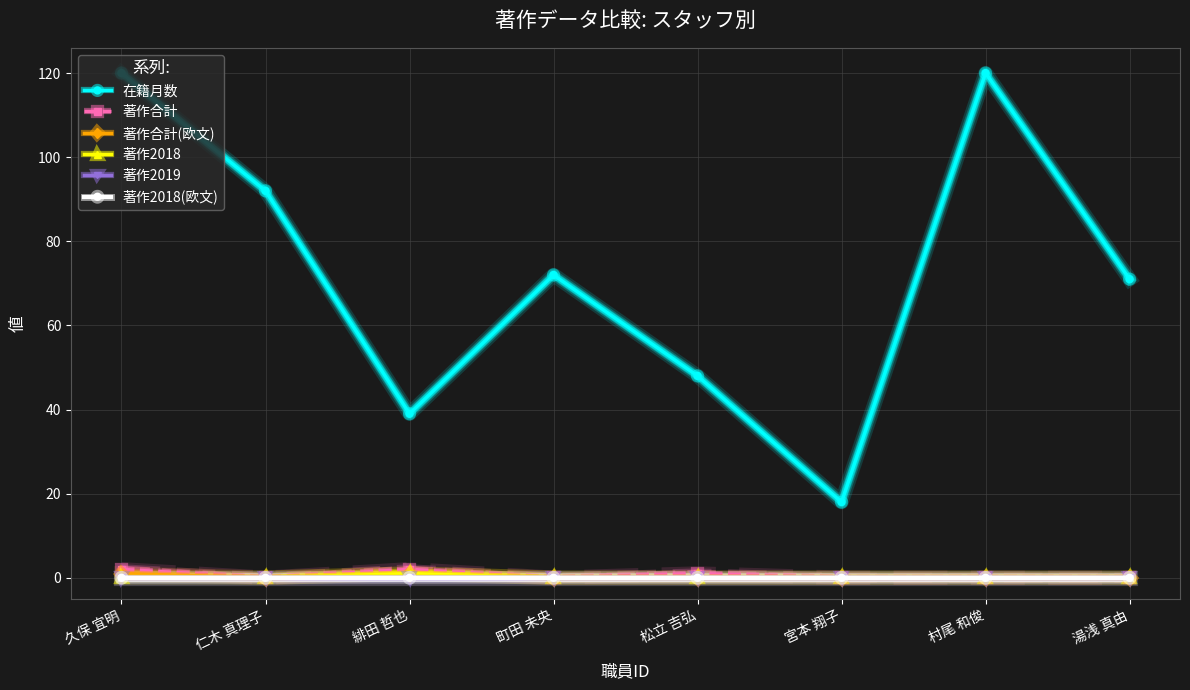

Is this an area chart (filled region under the line)?

No